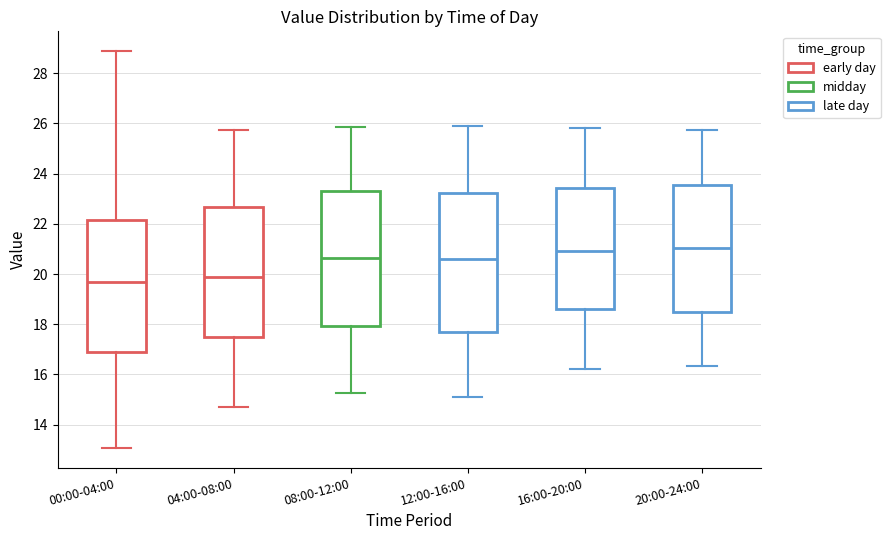

Reading left to right, read every box against the y-axis: the position of its median line, the range the box covers, and the ends of its whiskers. The values are not printed on the chart, so give them approximately, as read against the axis.

00:00-04:00: median 19.8, box 16.8 to 22.2, whiskers 13.0 to 28.8
04:00-08:00: median 20.0, box 17.4 to 22.6, whiskers 14.8 to 25.8
08:00-12:00: median 20.6, box 18.0 to 23.4, whiskers 15.2 to 25.8
12:00-16:00: median 20.6, box 17.8 to 23.2, whiskers 15.2 to 26.0
16:00-20:00: median 21.0, box 18.6 to 23.4, whiskers 16.2 to 25.8
20:00-24:00: median 21.0, box 18.4 to 23.6, whiskers 16.4 to 25.8